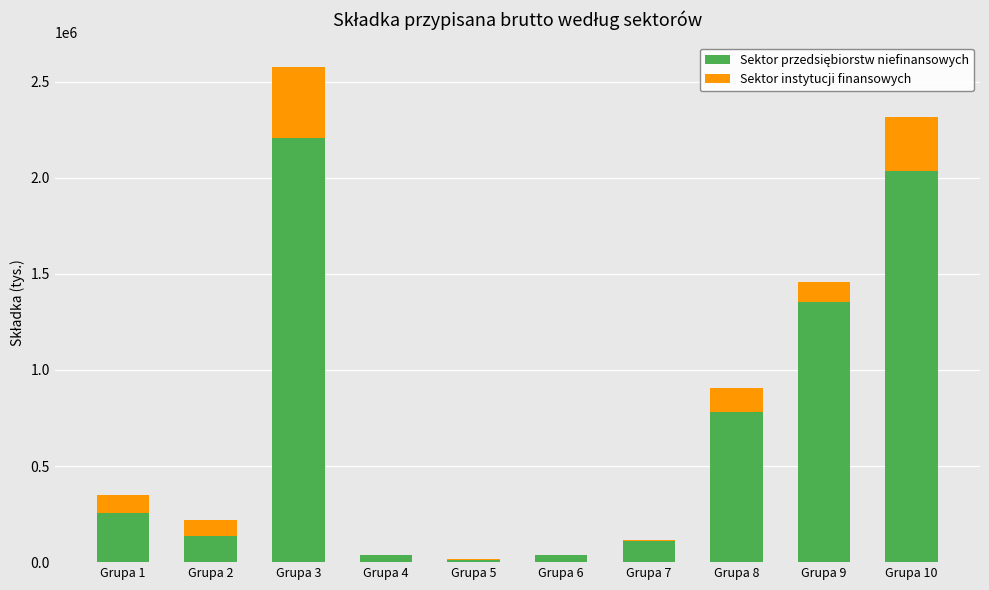

At which category is the sum across all series the highest?

Grupa 3